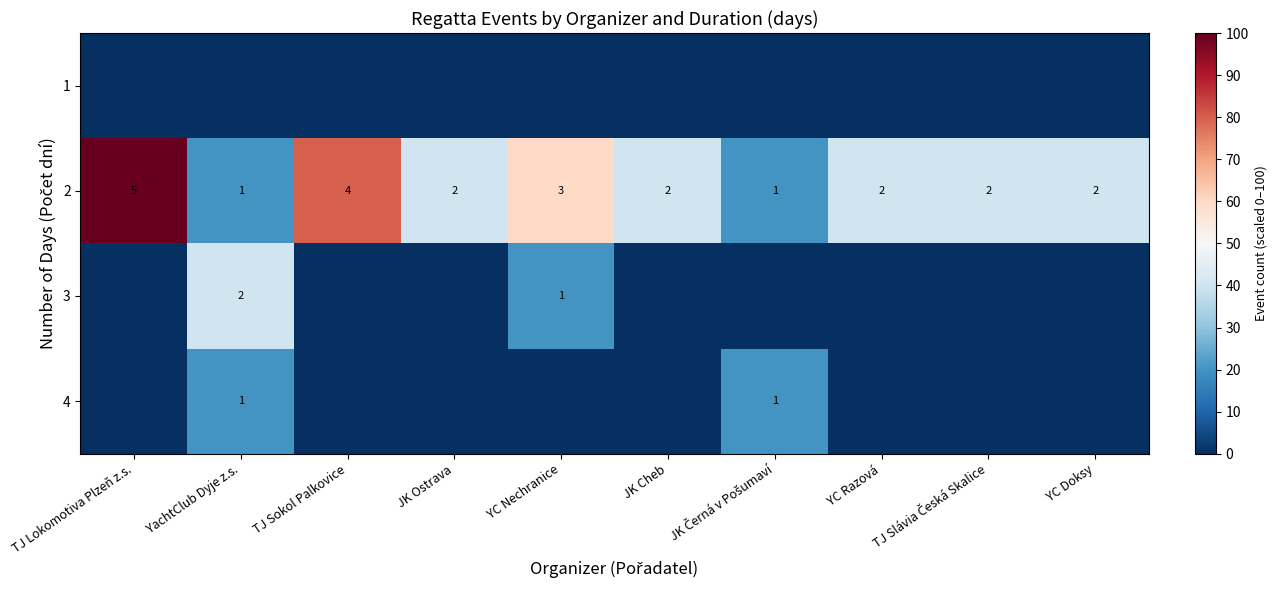

At which label is 2 closest to 3?

YC Nechranice